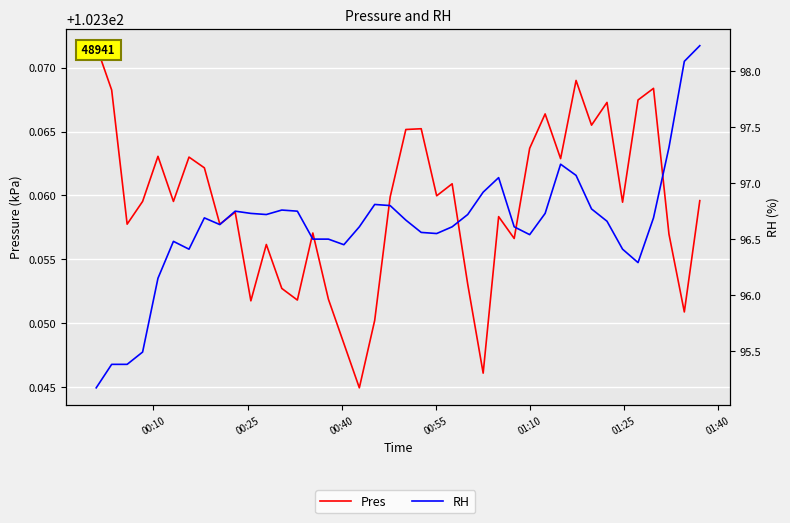

How many lines are shown in the chart?

2